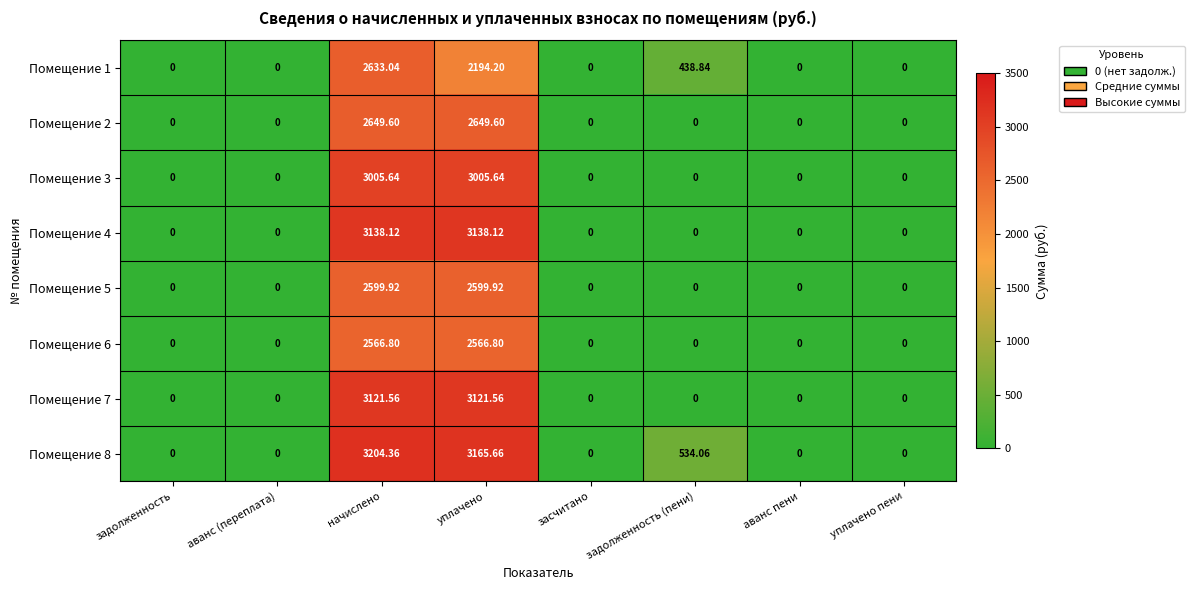

How many categories are shown in the chart?

8